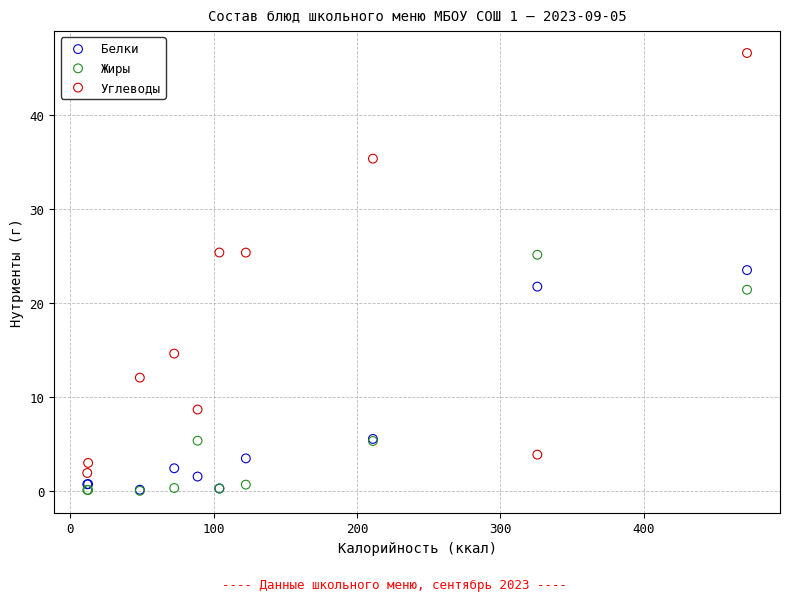

In the Белки series, what Y value is closest to 11?

5.5